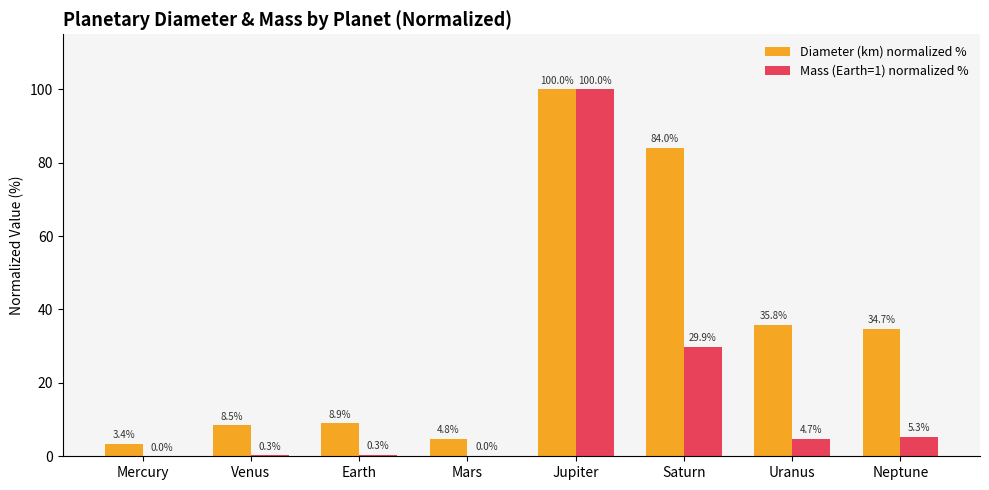

At which category is the sum across all series the highest?

Jupiter